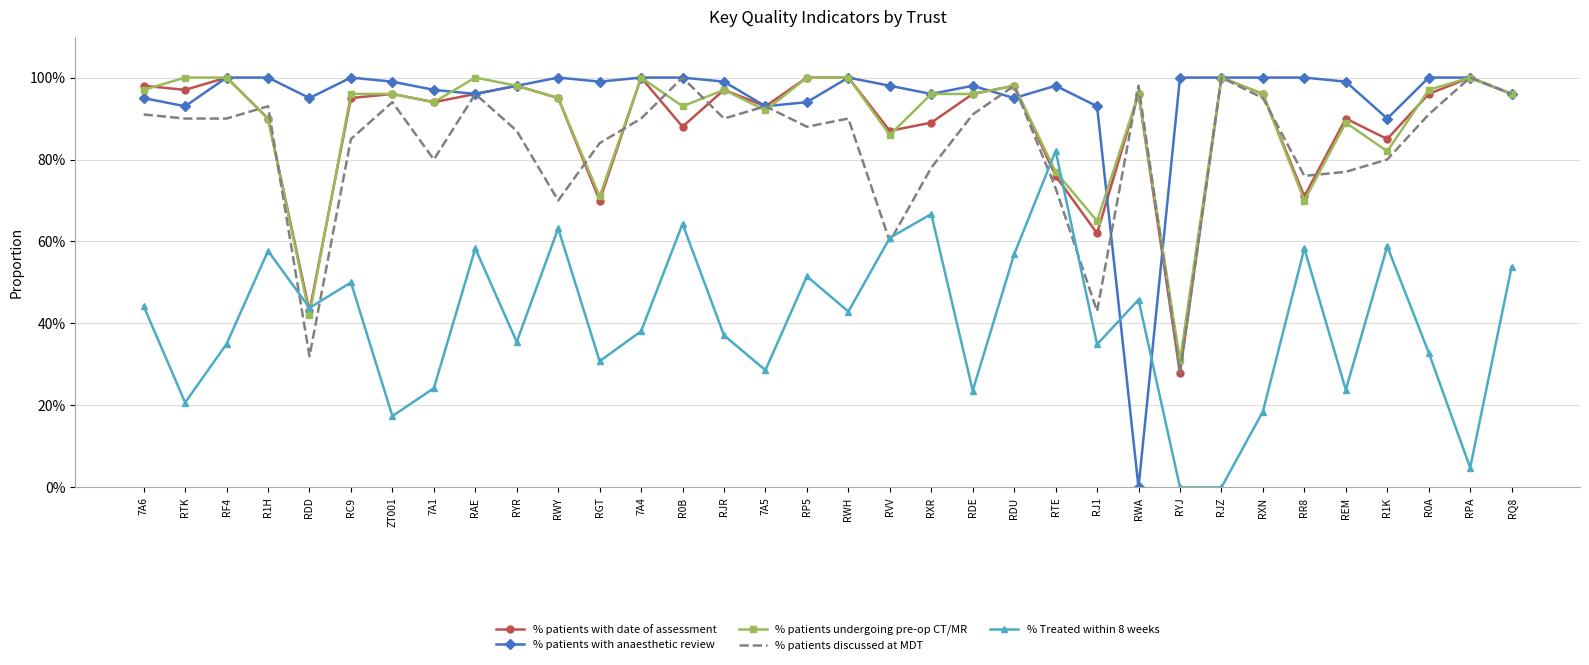

What is the difference between the maximum and minimum values in the % patients undergoing pre-op CT/MR series?

0.7